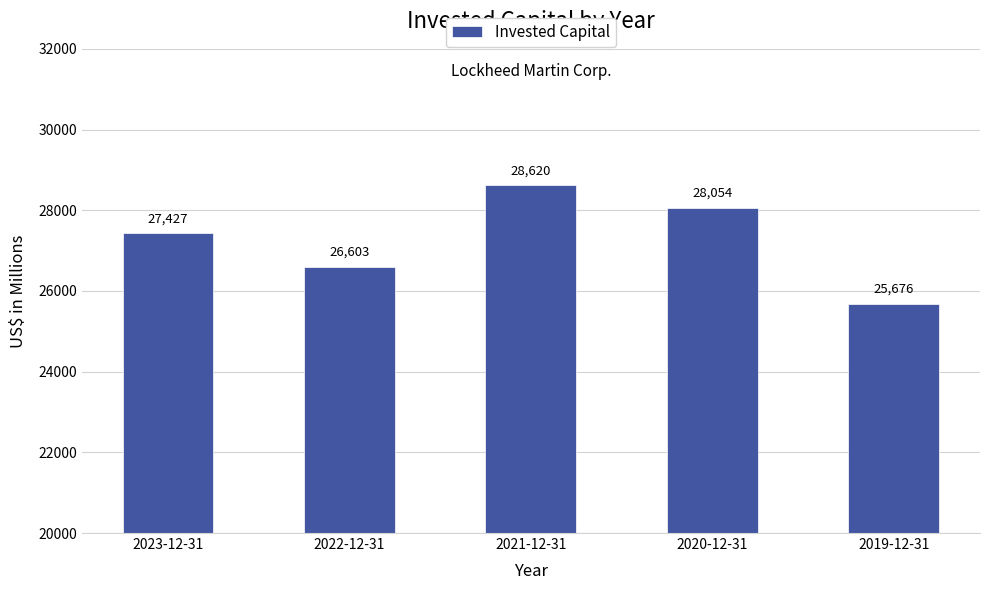

What is the label of the 5th bar from the left?

2019-12-31